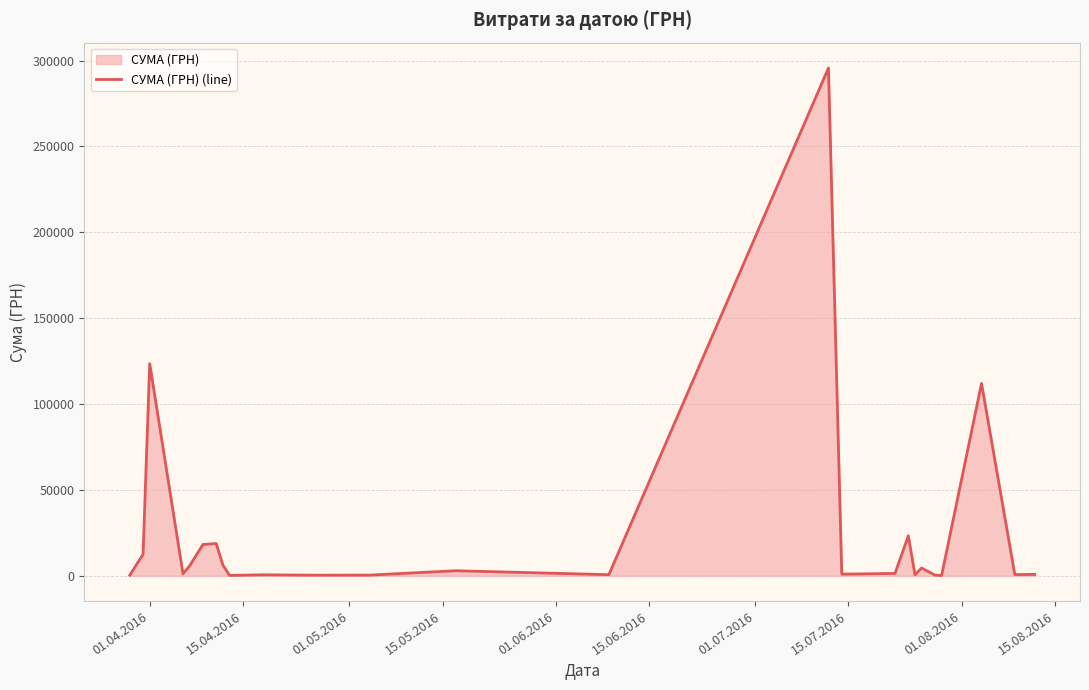

What is the maximum value shown in the chart?

295638.6